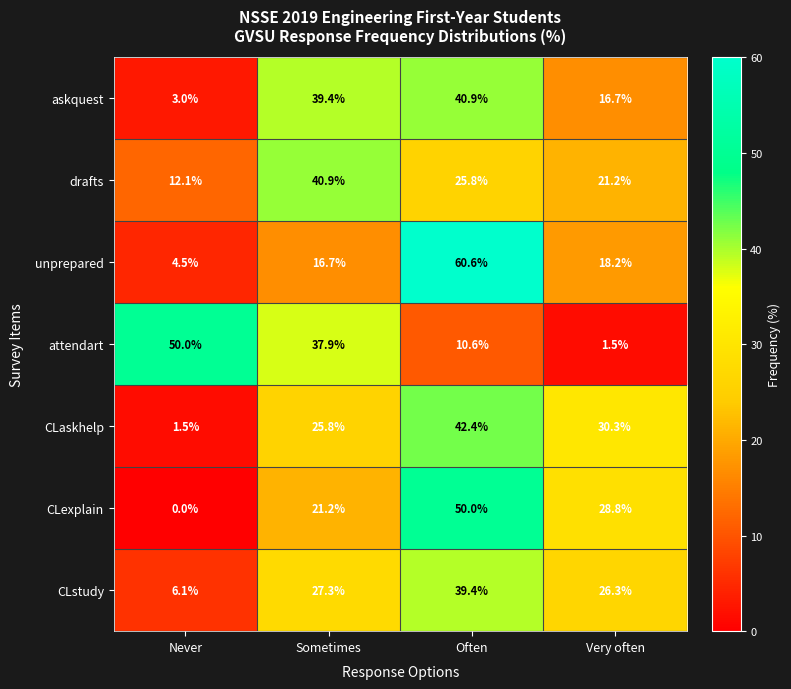

Reading right to left, what are all the values shown in this chart?

askquest: 16.7	40.9	39.4	3.0
drafts: 21.2	25.8	40.9	12.1
unprepared: 18.2	60.6	16.7	4.5
attendart: 1.5	10.6	37.9	50.0
CLaskhelp: 30.3	42.4	25.8	1.5
CLexplain: 28.8	50.0	21.2	0.0
CLstudy: 26.3	39.4	27.3	6.1